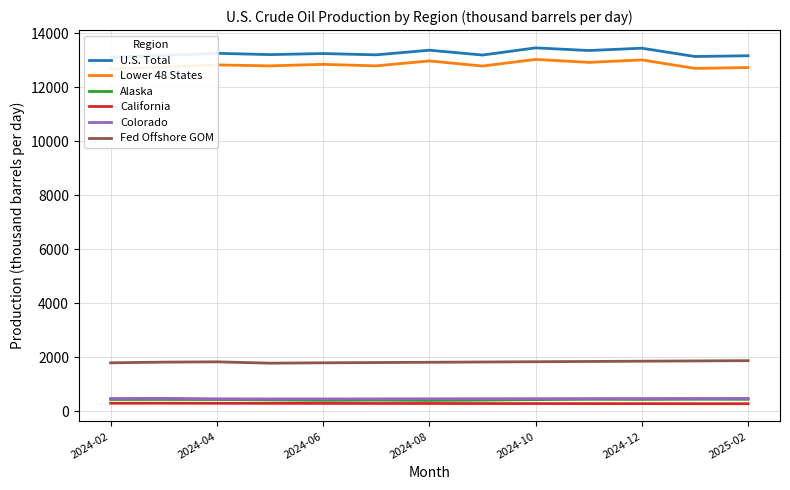

Which series has the largest range (max minus min)?

Lower 48 States